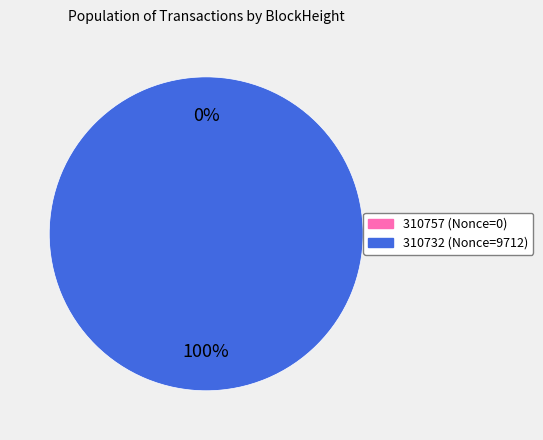

True or false: 310732 accounts for 93% of the total.

False